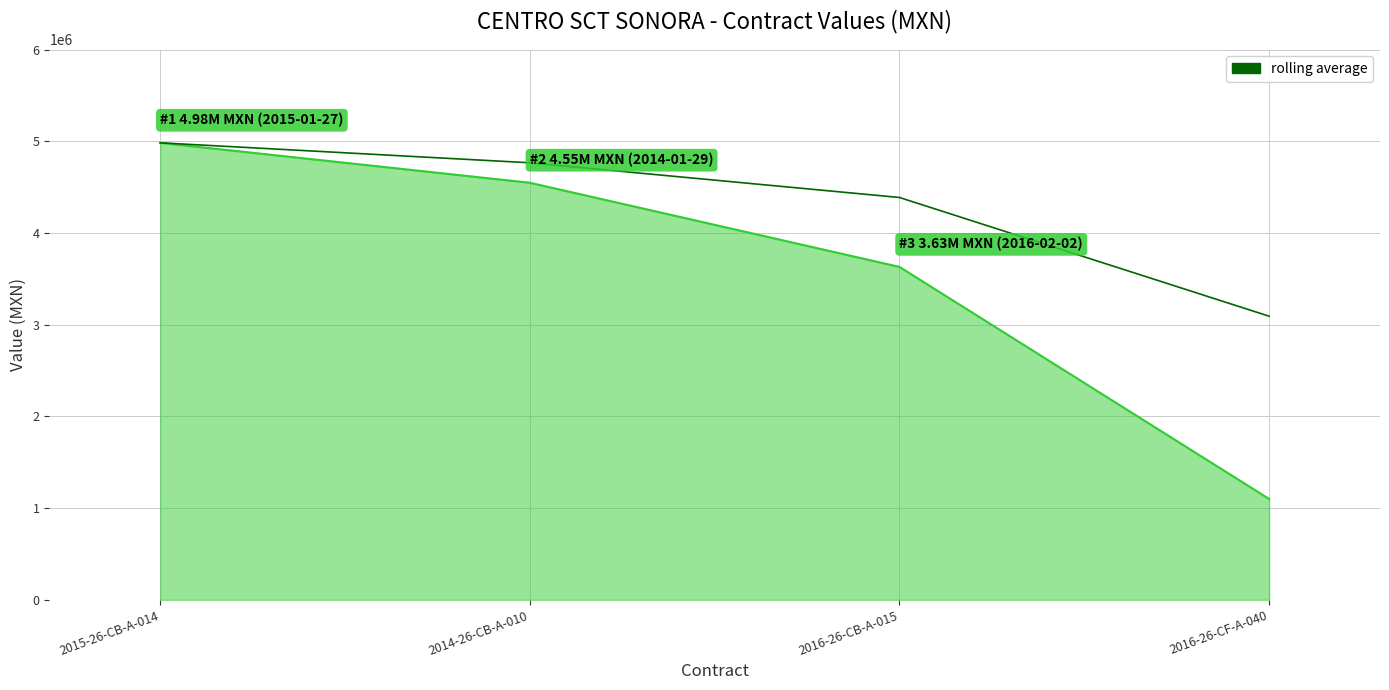

Which category has the lowest value across all series?

2016-26-CF-A-040